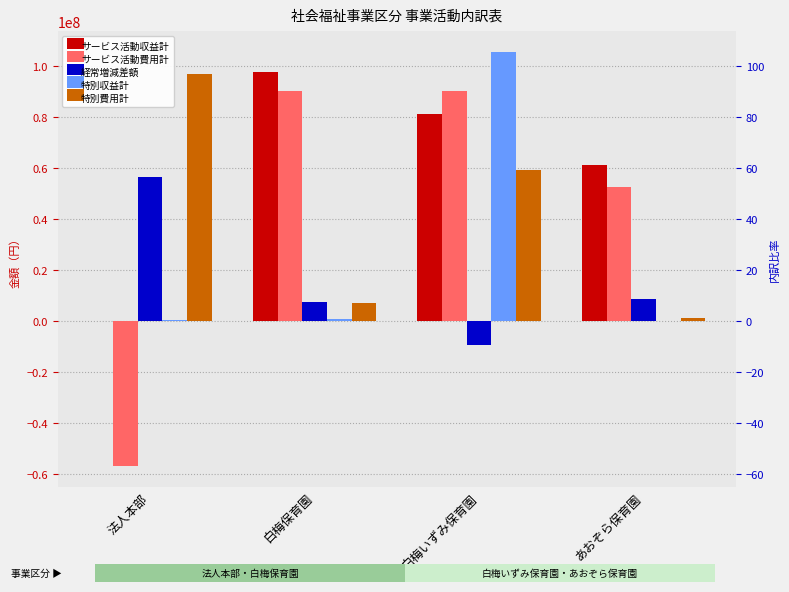

At which label is 特別費用計 closest to 48975961?

白梅いずみ保育園